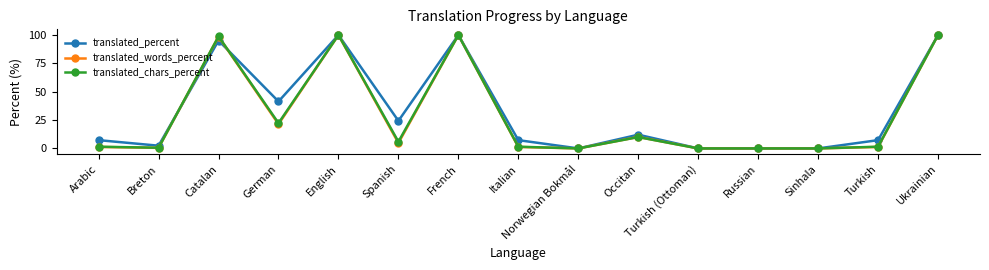

What is the maximum value for translated_chars_percent?

100.0